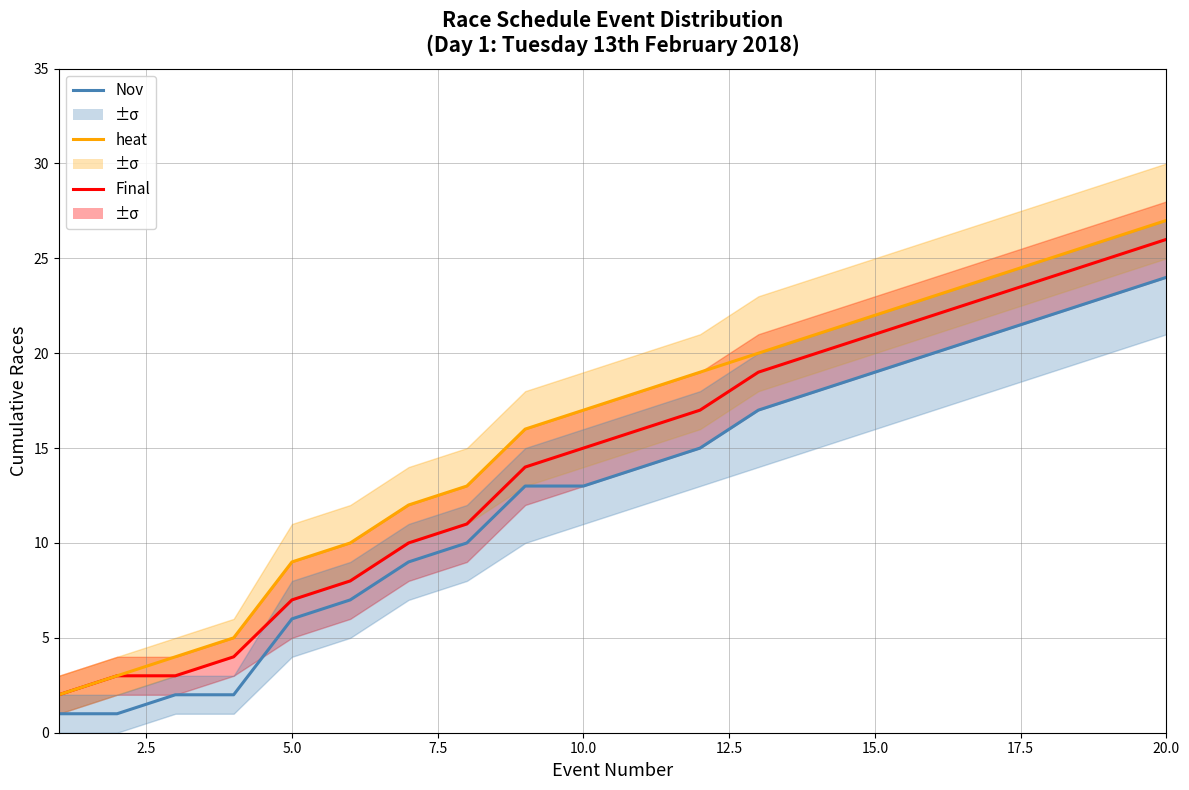

How many values in the Final series are below 16?

10